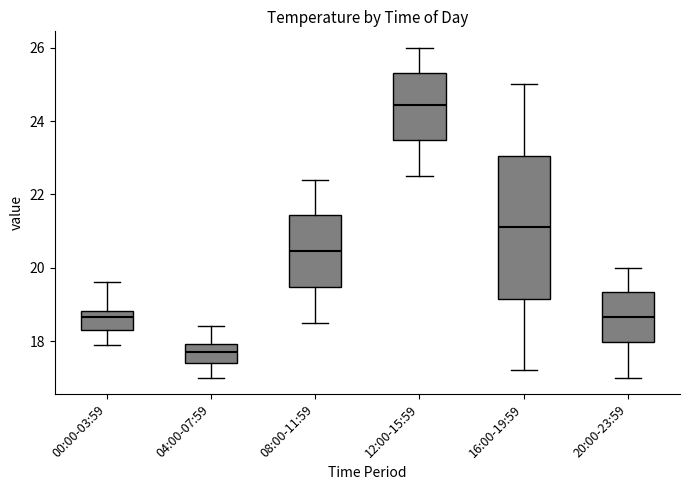

Where does the upper whisker of the box for 08:00-11:59 end on the y-axis? The values are not printed on the chart, so give them approximately, as read against the axis.

22.4